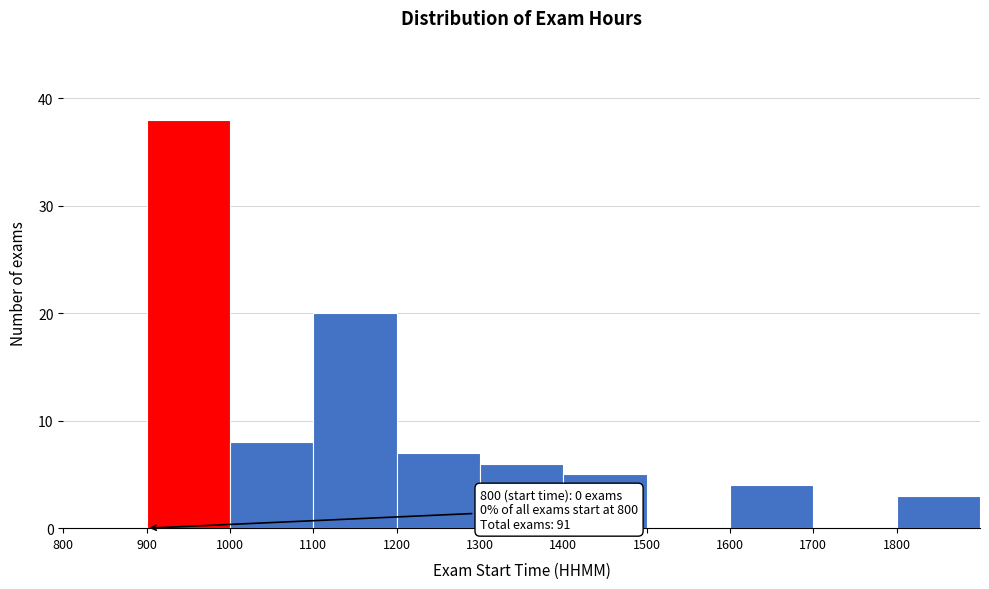

Reading right to left, list all the values displayed in this chart.

1800=3	1700=0	1600=4	1500=0	1400=5	1300=6	1200=7	1100=20	1000=8	900=38	800=0